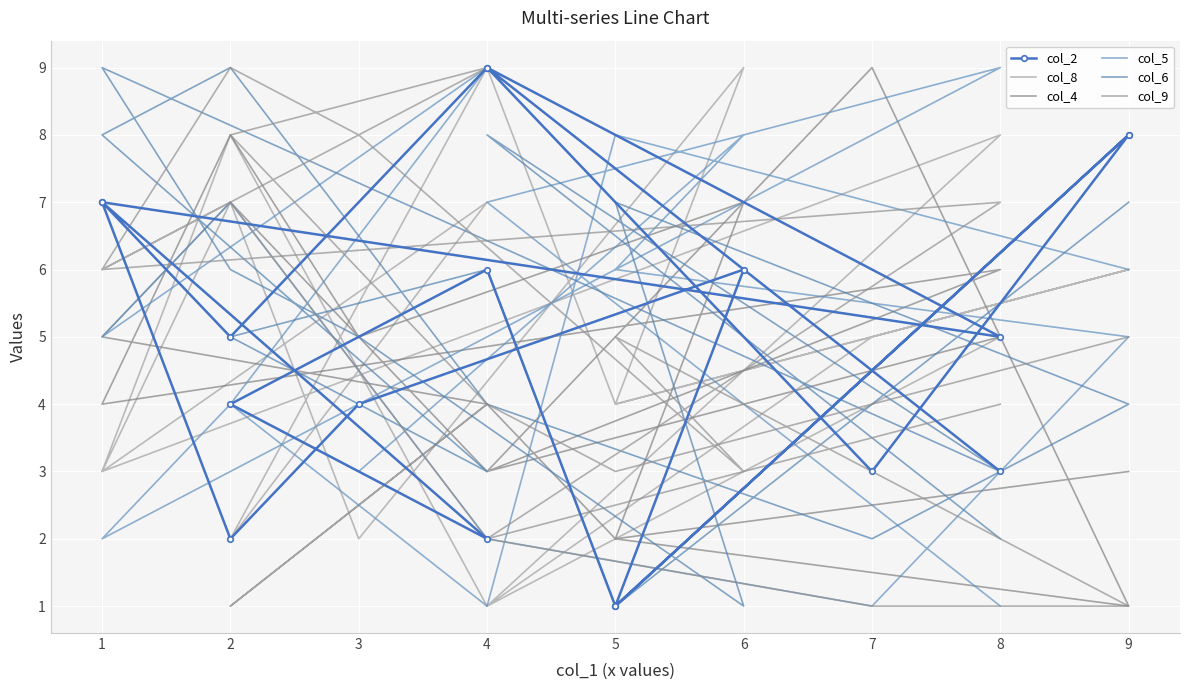

Is the value of col_4 at 4 greater than the value of col_2 at 4?

No